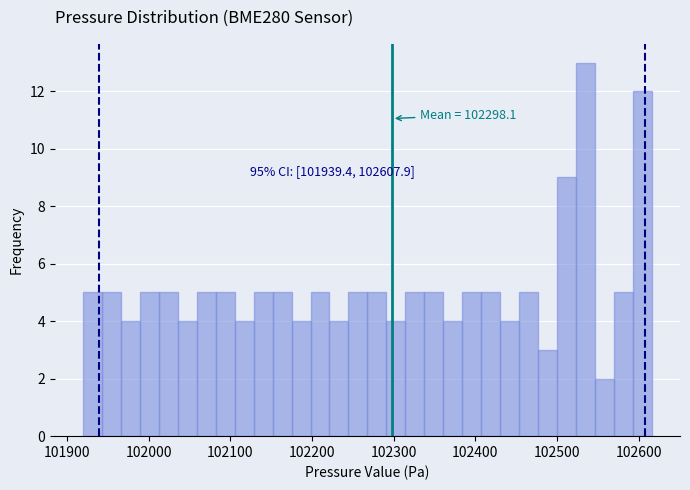

Around what value on the x-axis is the tallest bar? Give the approximate position of its centre, as read against the axis.

102530